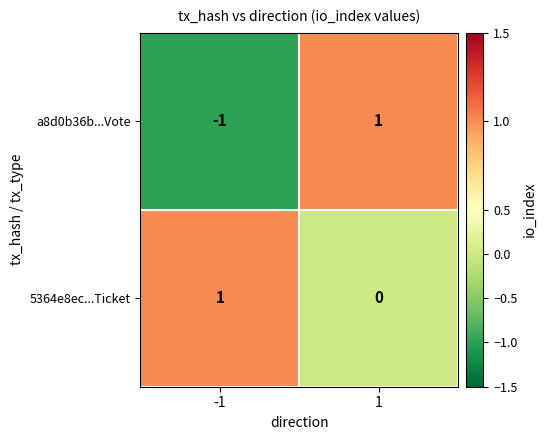

How many categories are shown in the chart?

2